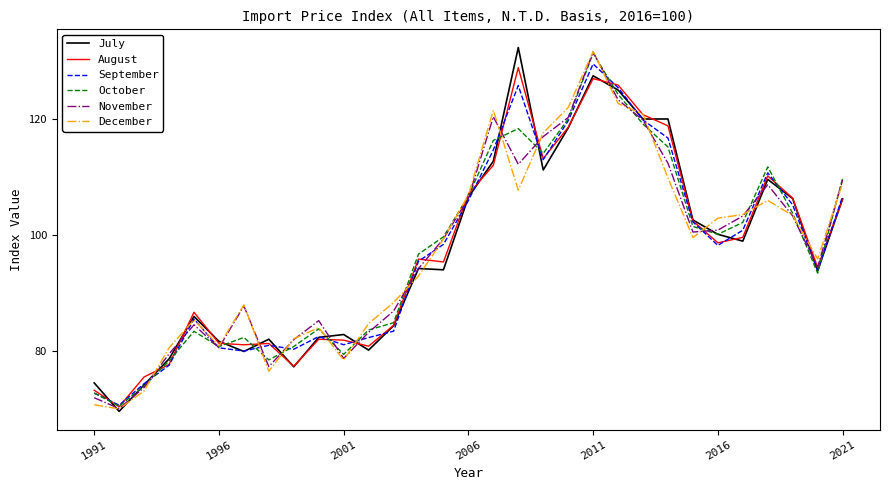

Which series has the largest range (max minus min)?

July